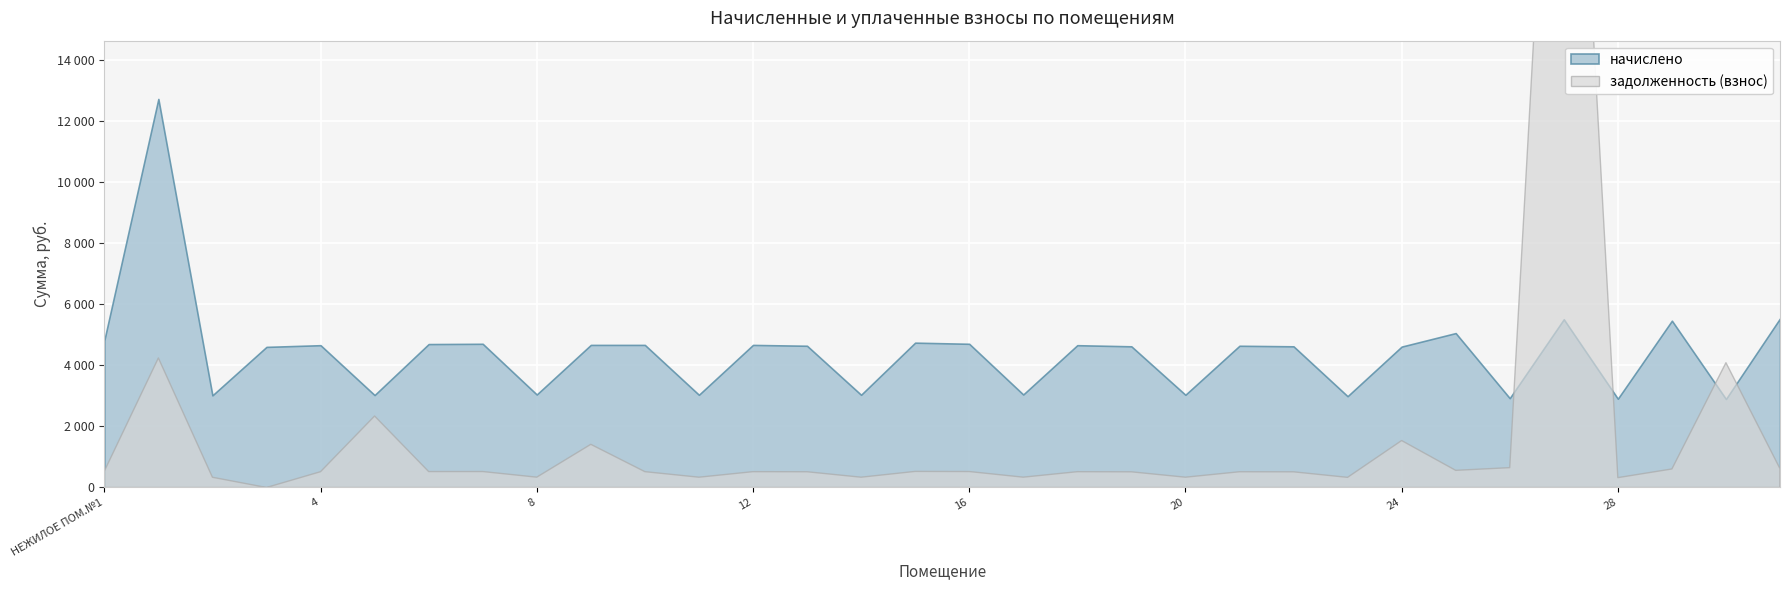

What is the label of the 17th point from the left?

16